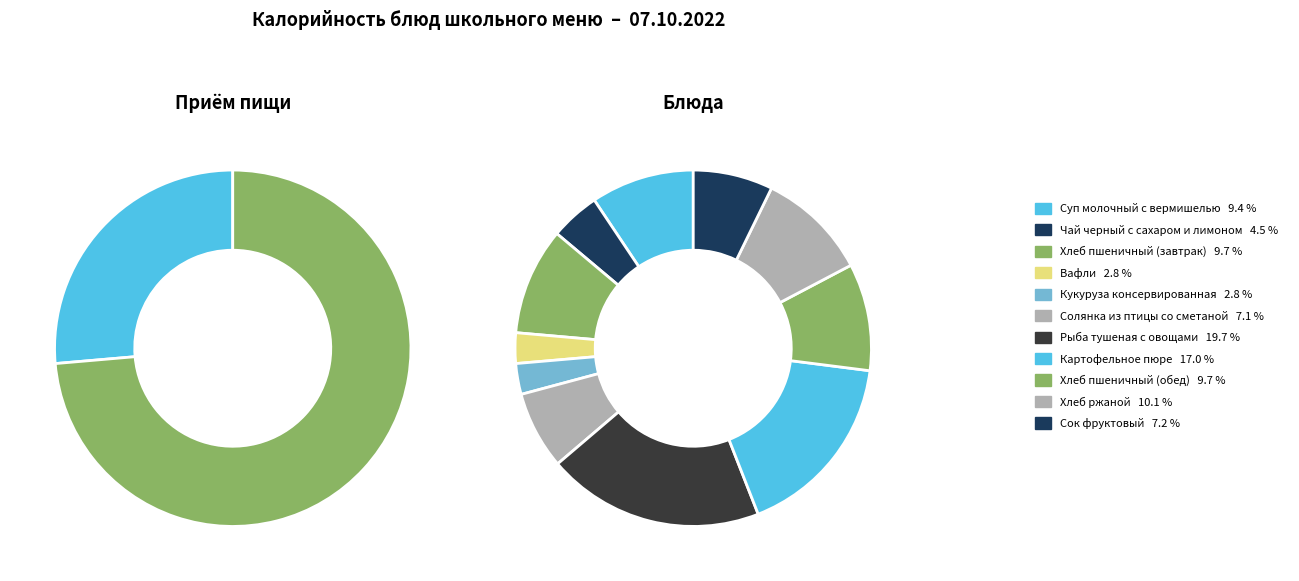

How many segments does this pie chart have?

11